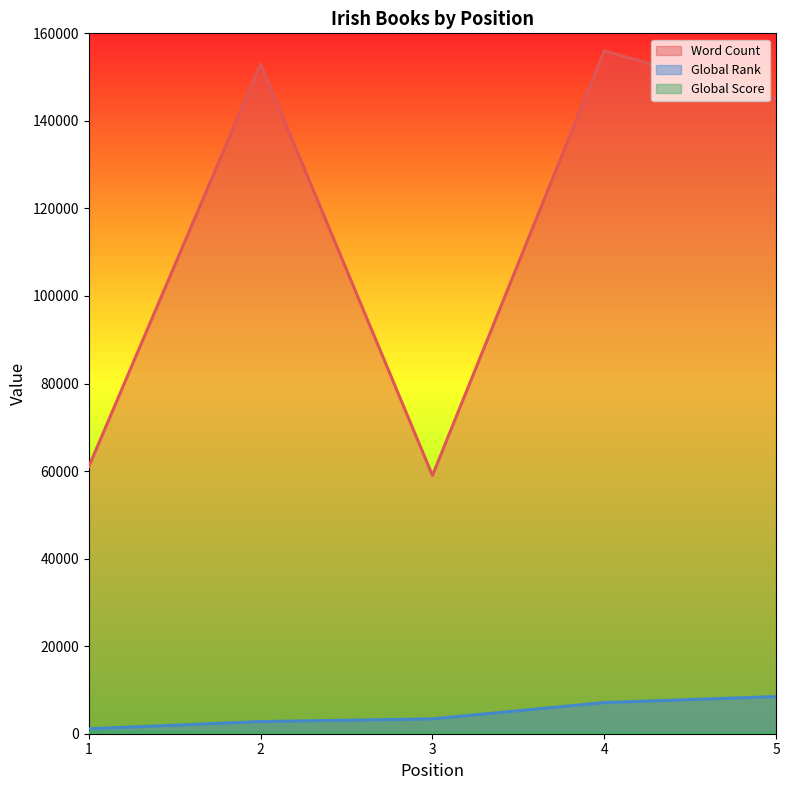

Reading left to right, list all the values displayed in this chart.

Word Count: 61000	153000	59000	156000	145000
Global Rank: 1117	2778	3388	7115	8480
Global Score: 341	135	111	46	36